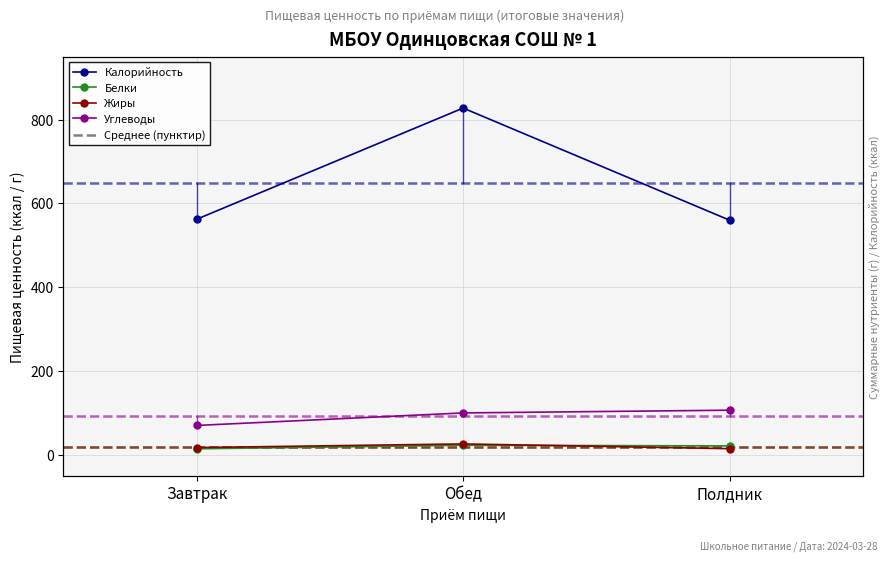

Which series changed the most between Завтрак and Обед?

Калорийность